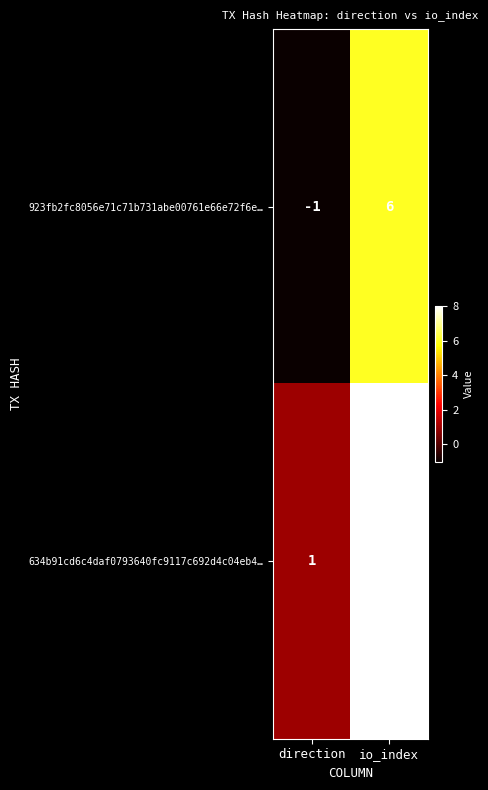

Reading left to right, what are all the values shown in this chart?

923fb2fc8056e71c71b731abe00761e66e72f6e…: direction=-1	io_index=6
634b91cd6c4daf0793640fc9117c692d4c04eb4…: direction=1	io_index=8